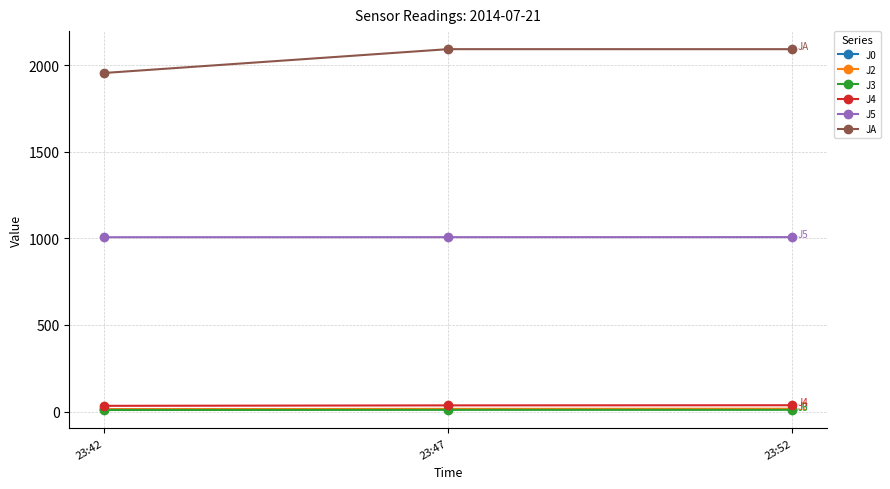

What is the difference between the maximum and minimum values in the J2 series?

2.8